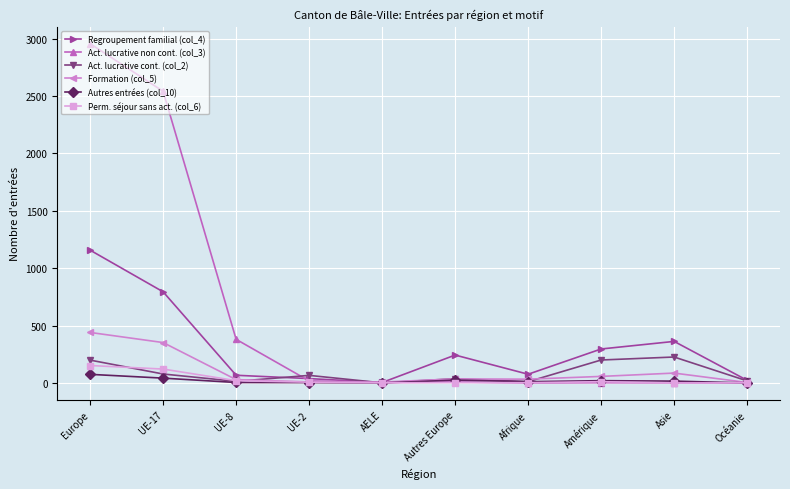

Which category has the highest value across all series?

Europe